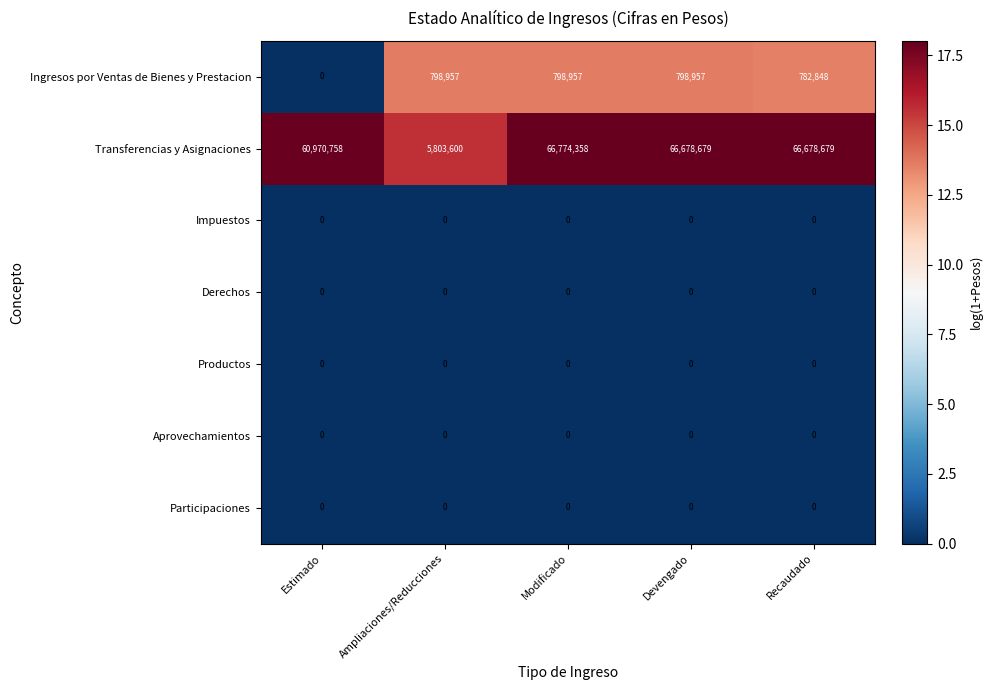

Which series changed the most between Devengado and Recaudado?

Ingresos por Ventas de Bienes y Prestacion